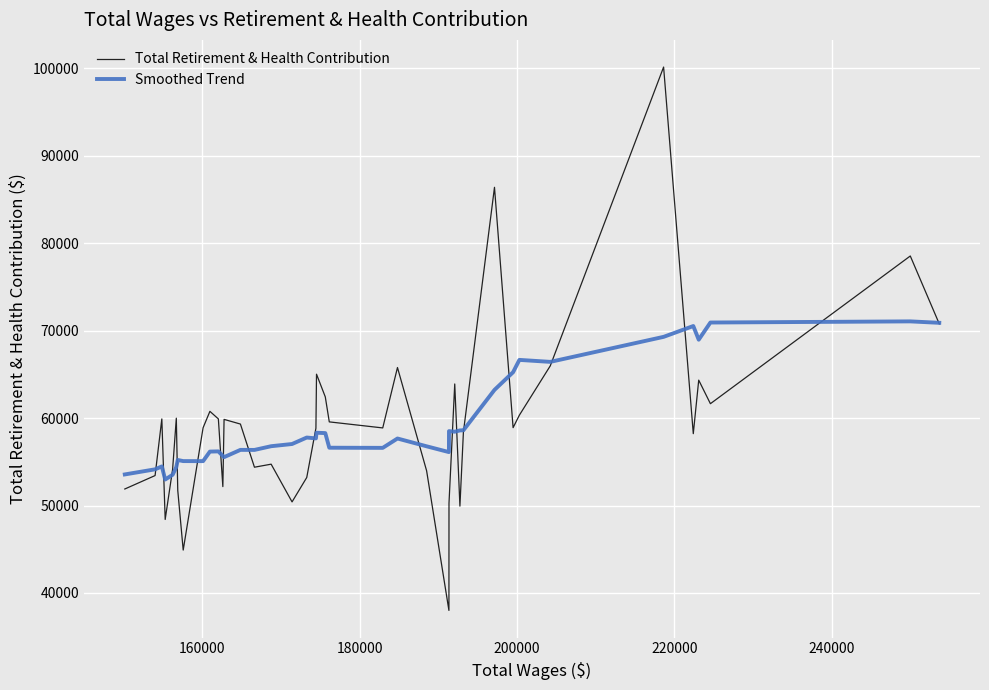

What is the greatest value displayed?

100144.0